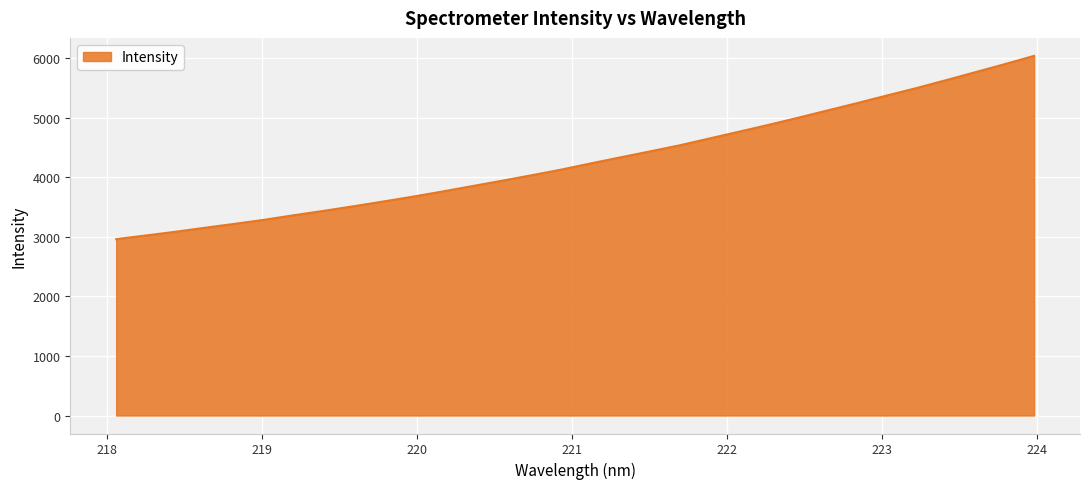

What is the maximum value shown in the chart?

6034.8